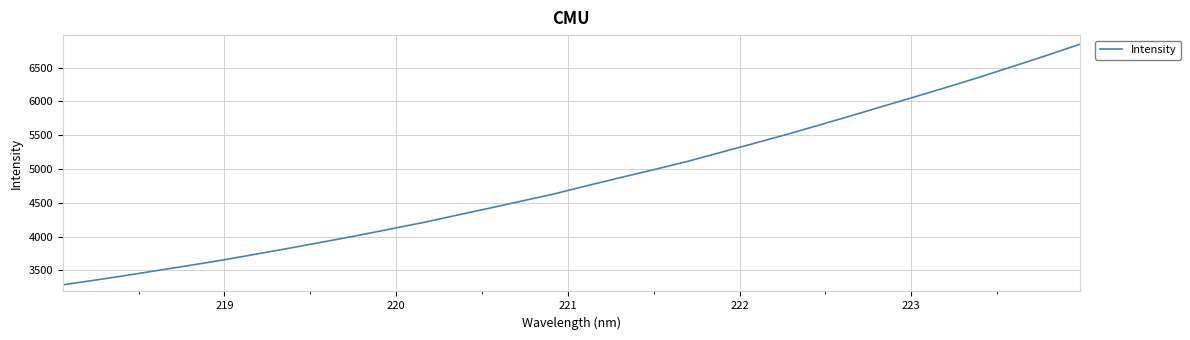

What is the minimum value shown in the chart?

3287.9